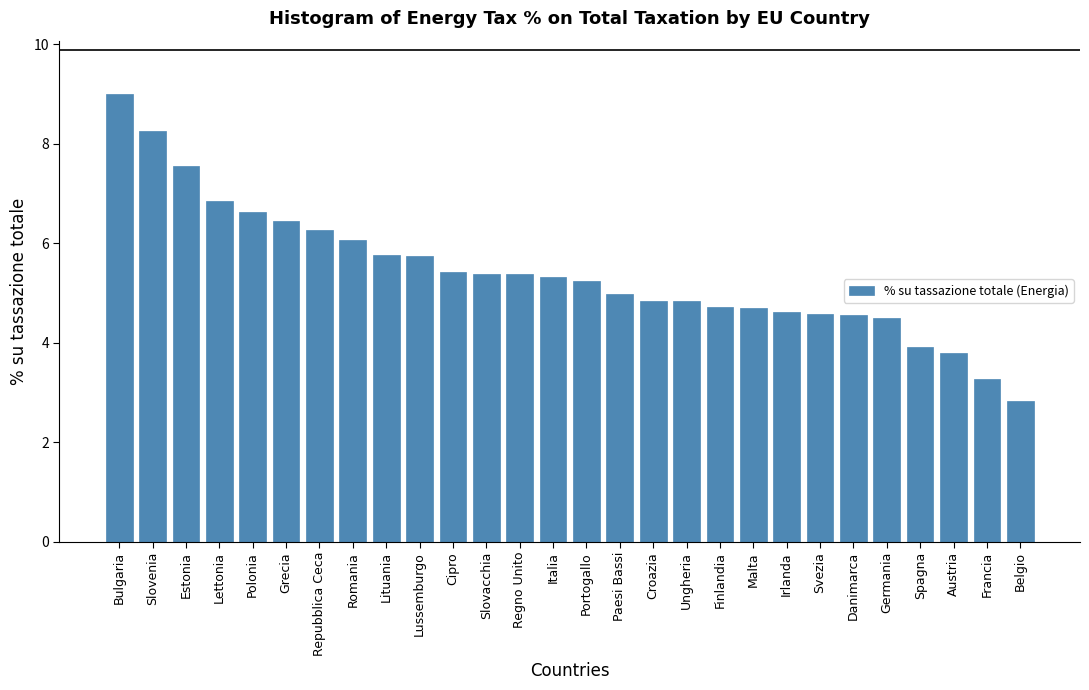

What is the average value?

5.4